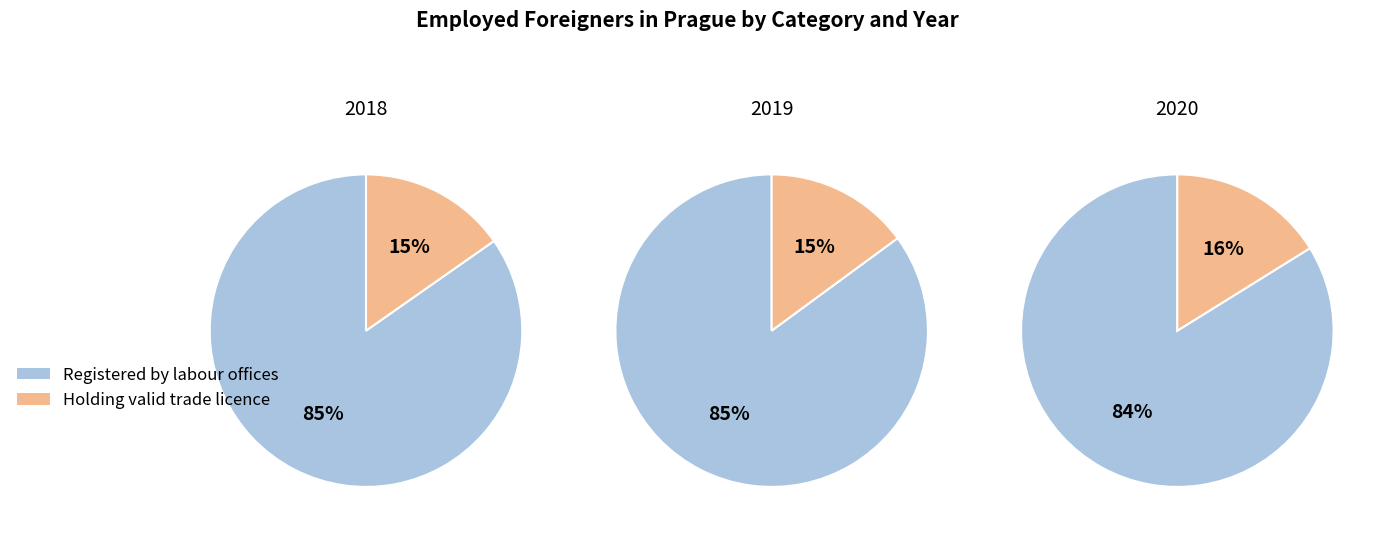

Does 2019 represent more than half of the total?

No